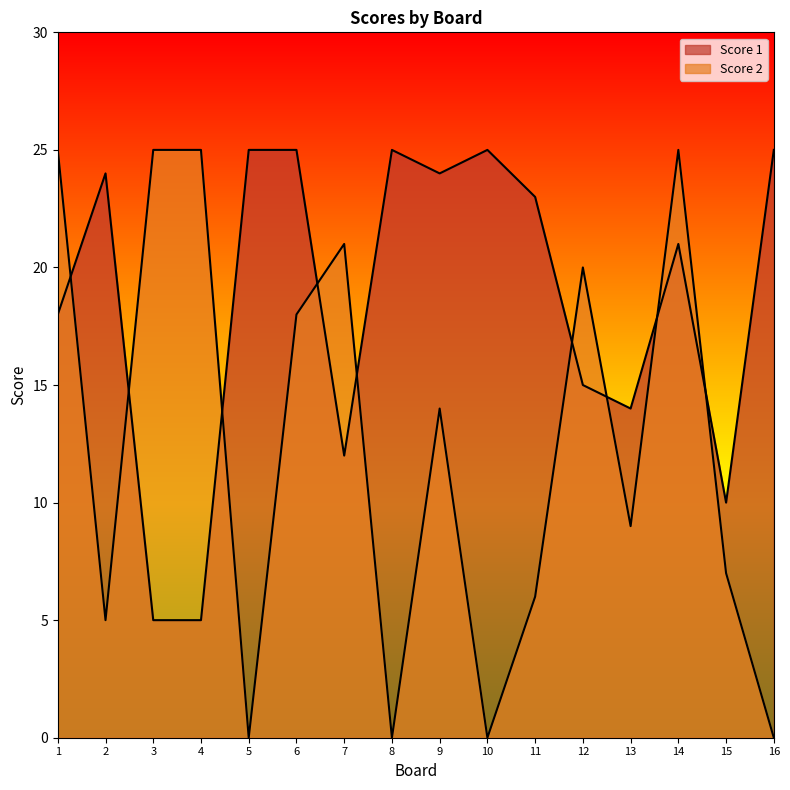

Which series changed the most between 5 and 15?

Score 1